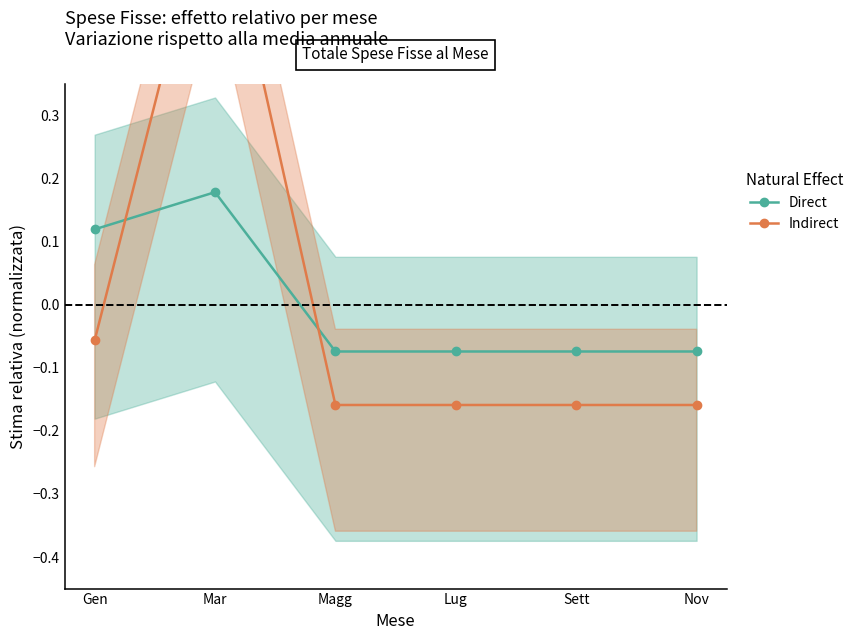

Reading right to left, transcribe all the data shown in this chart.

Direct: -0.1	-0.1	-0.1	-0.1	0.2	0.1
Indirect: -0.2	-0.2	-0.2	-0.2	0.7	-0.1